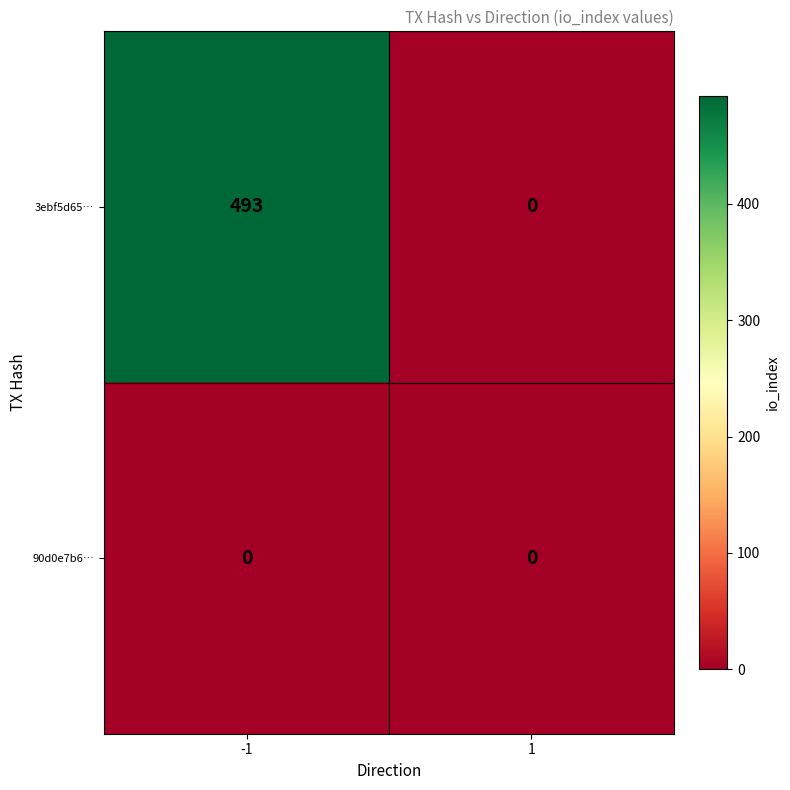

What is the difference between the highest and lowest values at -1?

493